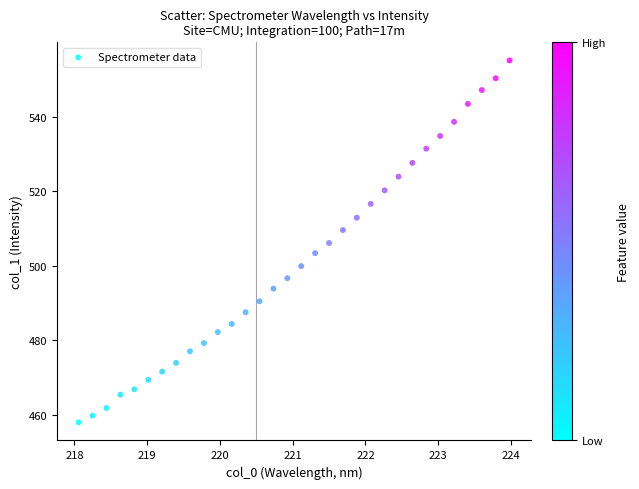

What is the range of Y values (max minus min)?

97.2